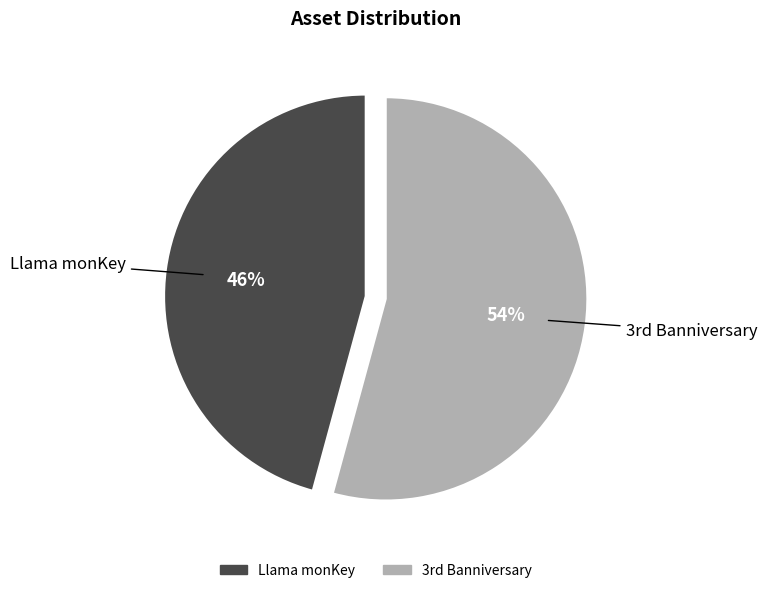

Is there a majority slice in this chart?

Yes